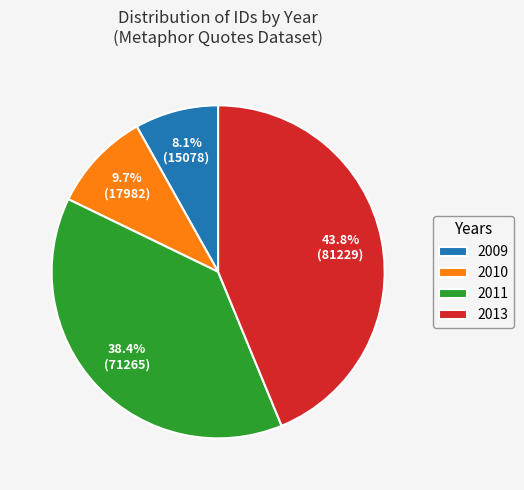

What is the ratio of the value at 2010 to the value at 2009?

1.2